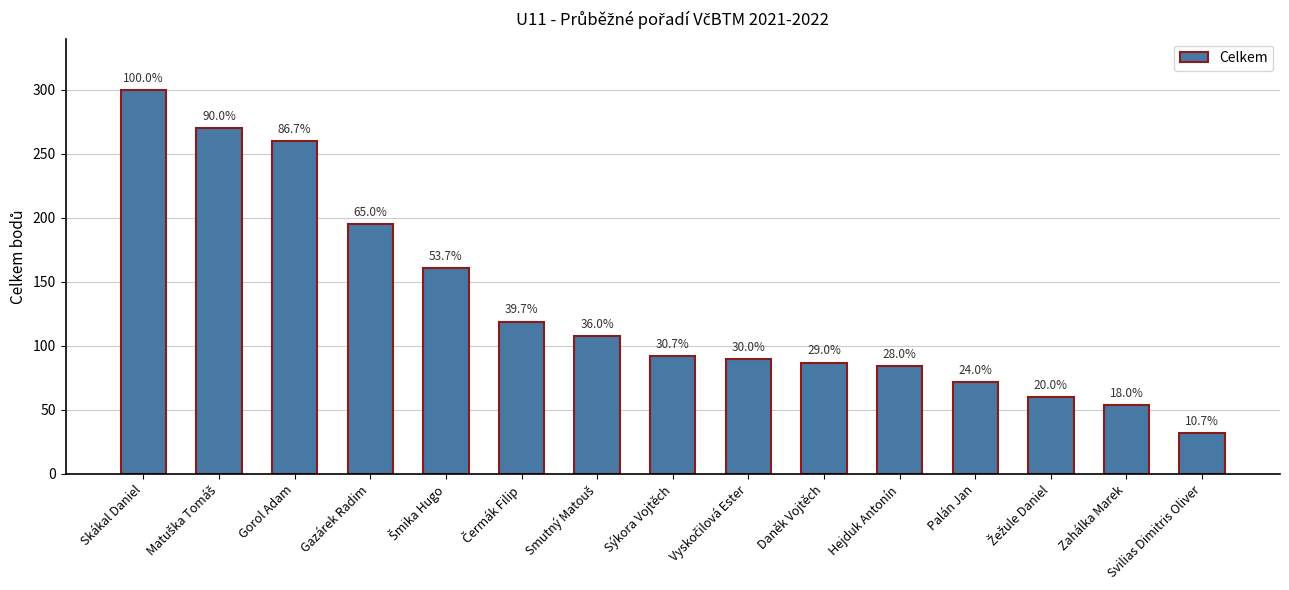

What is the greatest value displayed?

300